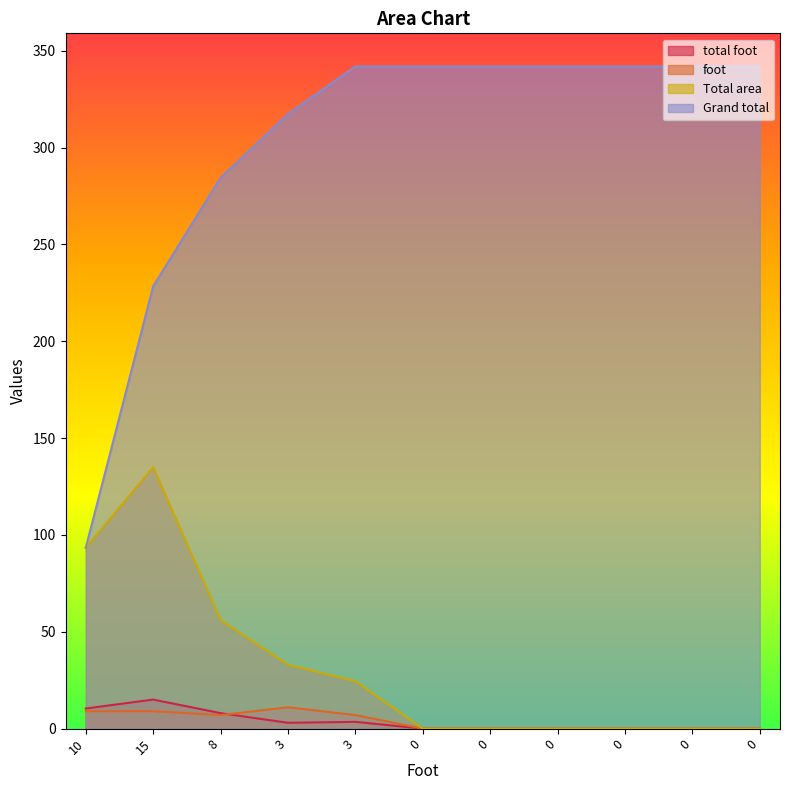

True or false: Grand total has more than 2 points higher than both neighbors.

False